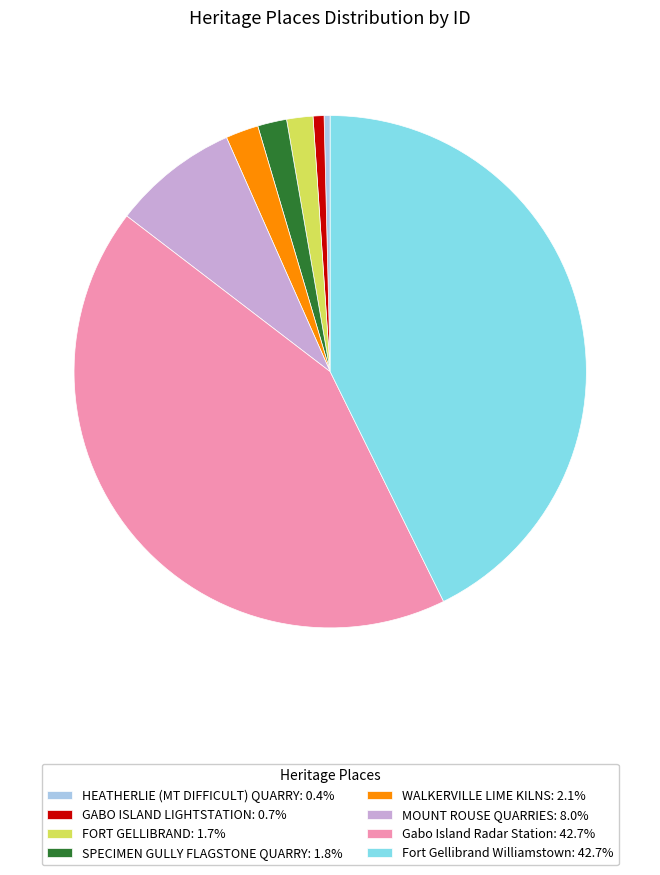

How many segments does this pie chart have?

8